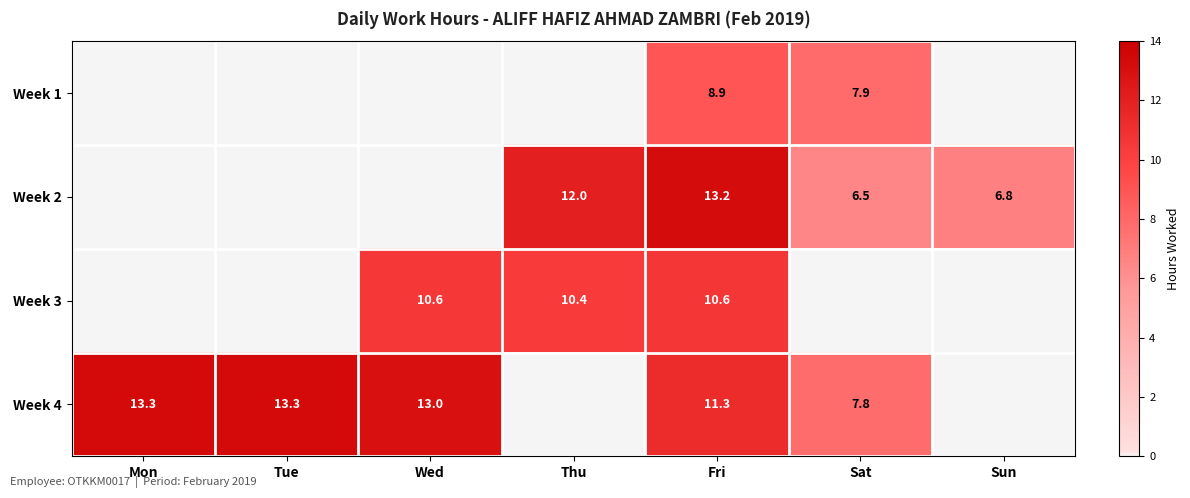

What is the total value across all series at Fri?

44.0